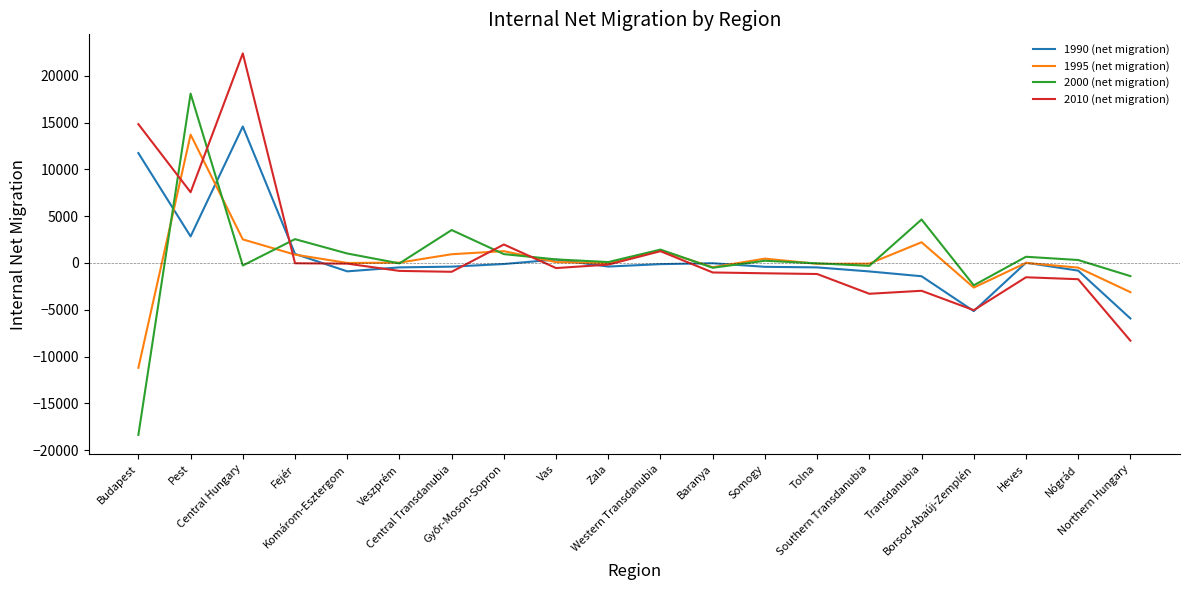

Which series has the widest spread of values?

2000 (net migration)